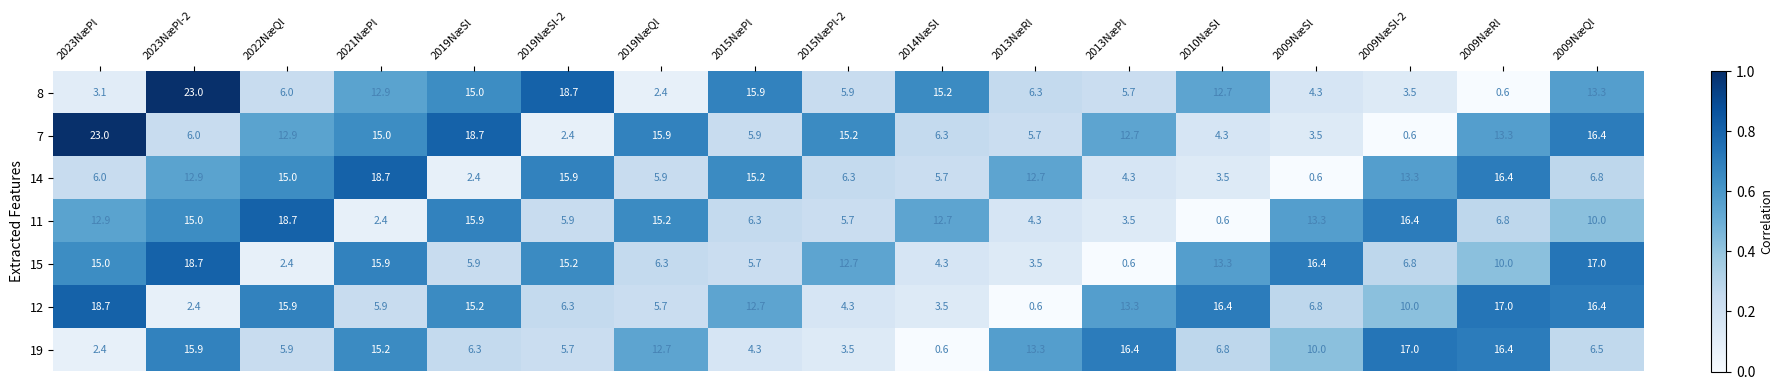

What is the greatest value displayed?

23.0